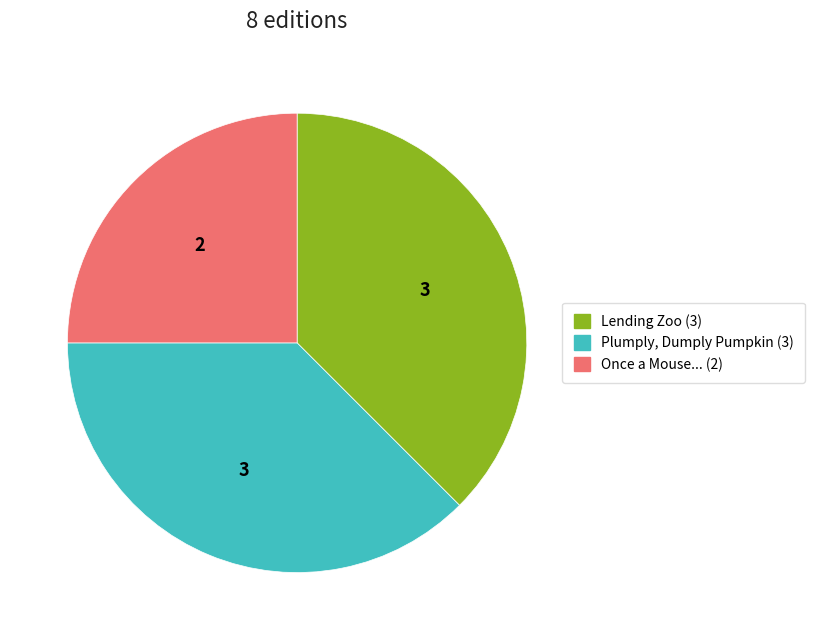

Does any single category account for the majority?

No